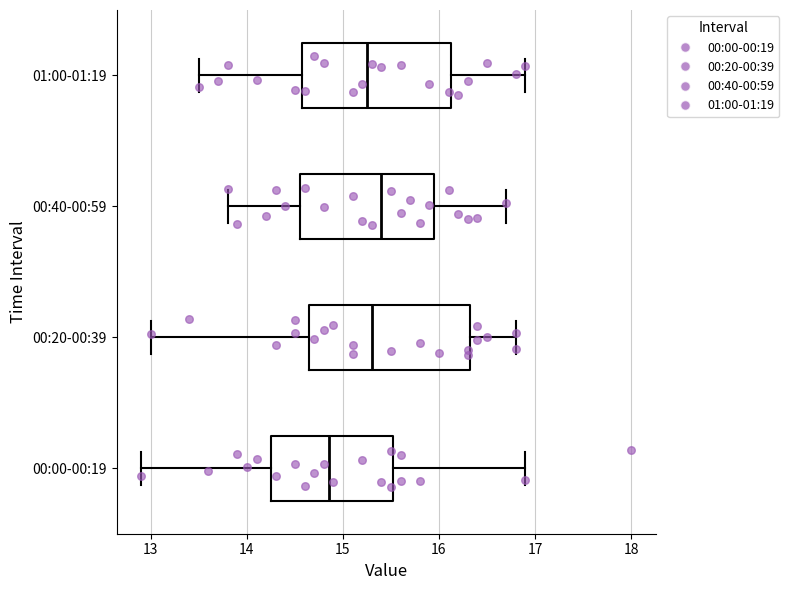

Reading bottom to top, read every box against the x-axis: the position of its median line, the range the box covers, and the ends of its whiskers. The values are not printed on the chart, so give them approximately, as read against the axis.

00:00-00:19: median 14.9, box 14.3 to 15.5, whiskers 12.9 to 16.9
00:20-00:39: median 15.3, box 14.7 to 16.3, whiskers 13.0 to 16.8
00:40-00:59: median 15.4, box 14.6 to 16.0, whiskers 13.8 to 16.7
01:00-01:19: median 15.3, box 14.6 to 16.1, whiskers 13.5 to 16.9